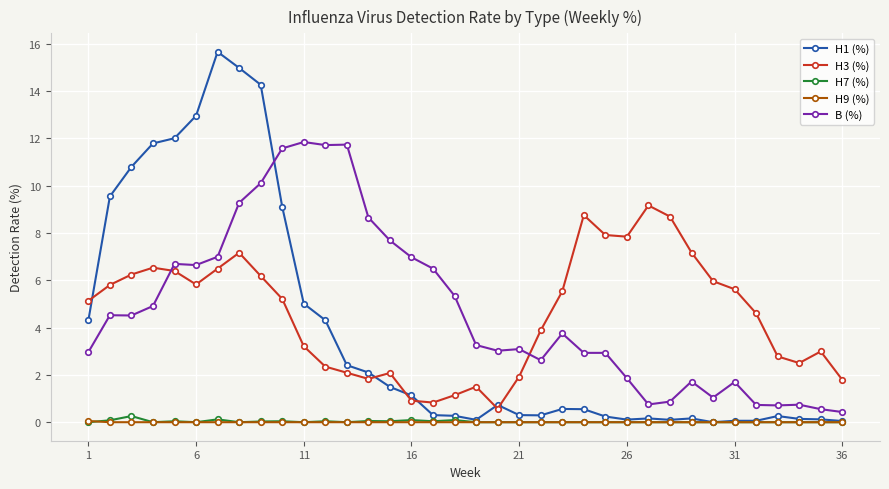

Which series has the widest spread of values?

H1 (%)